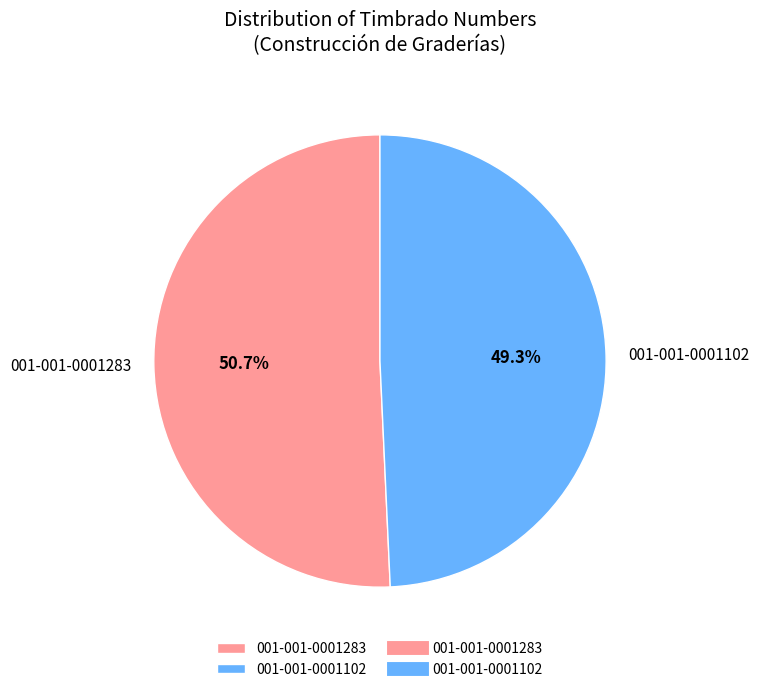

What percentage is the 001-001-0001102 slice, to the nearest percent?

49%